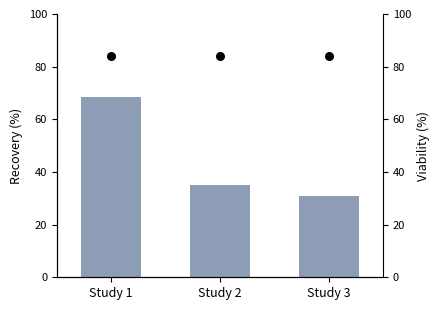

What are all the series names shown in the legend?

Weeks on Chart, Reference level